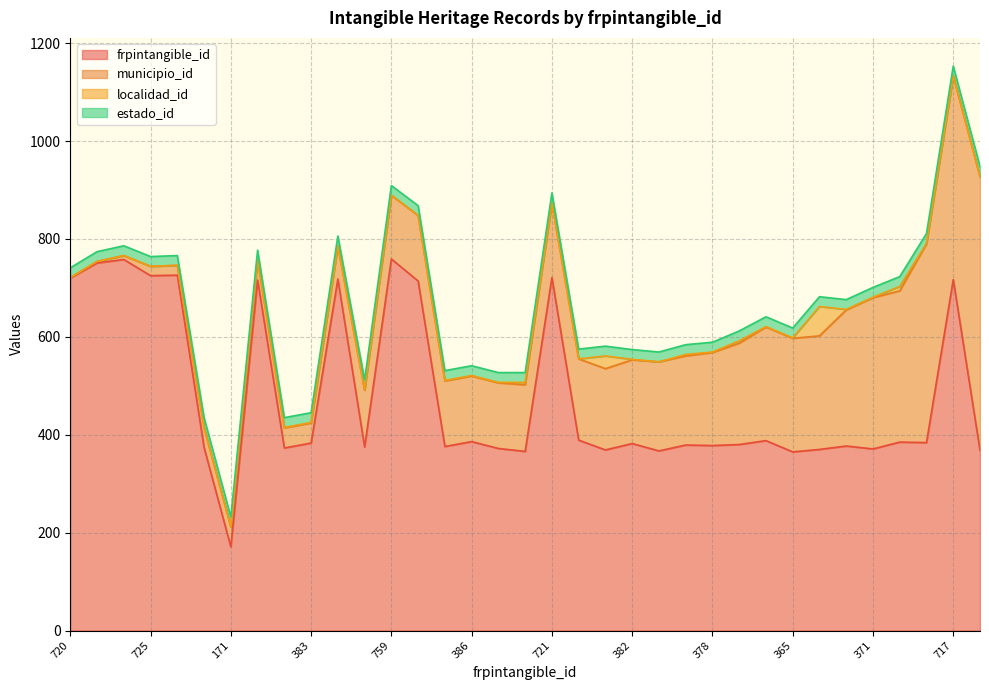

Which series has the widest spread of values?

frpintangible_id